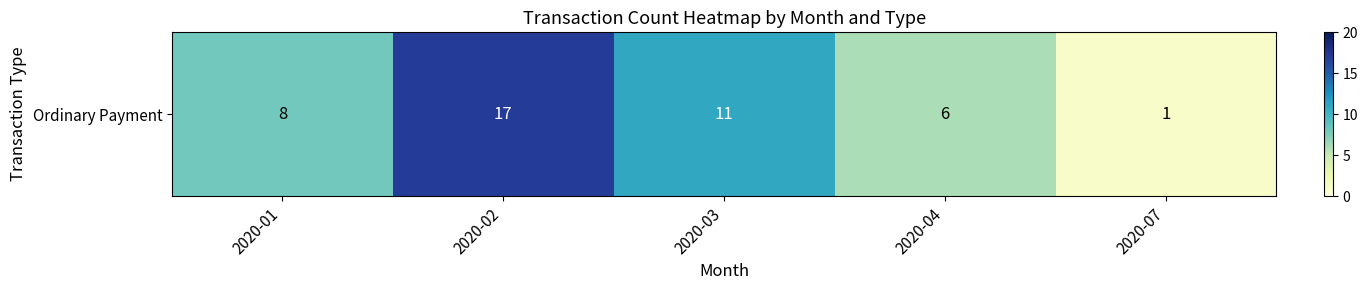

Reading right to left, what are all the values shown in this chart?

1	6	11	17	8